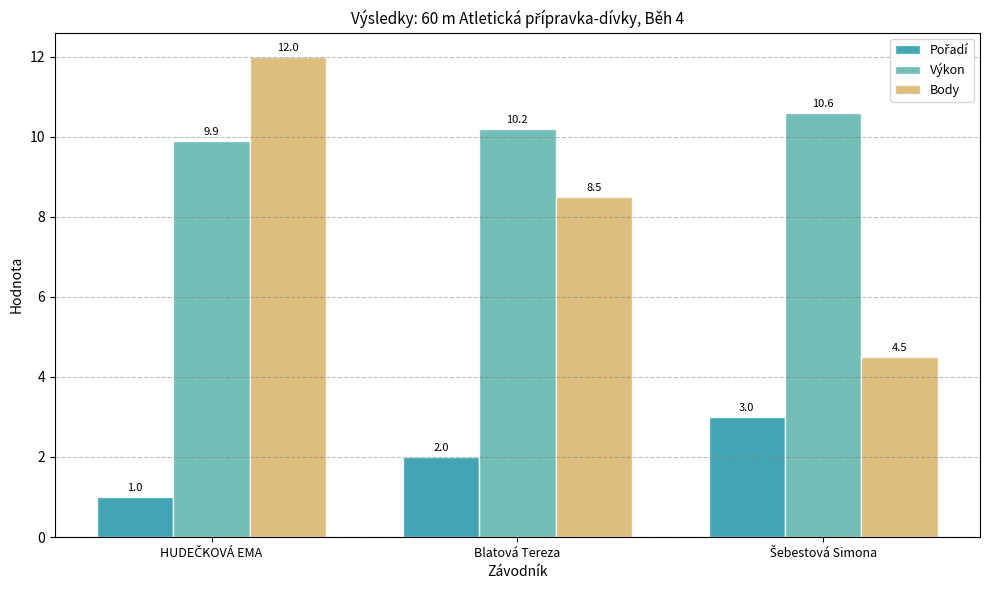

The Body series shows 8.5 at Blatová Tereza. True or false?

True